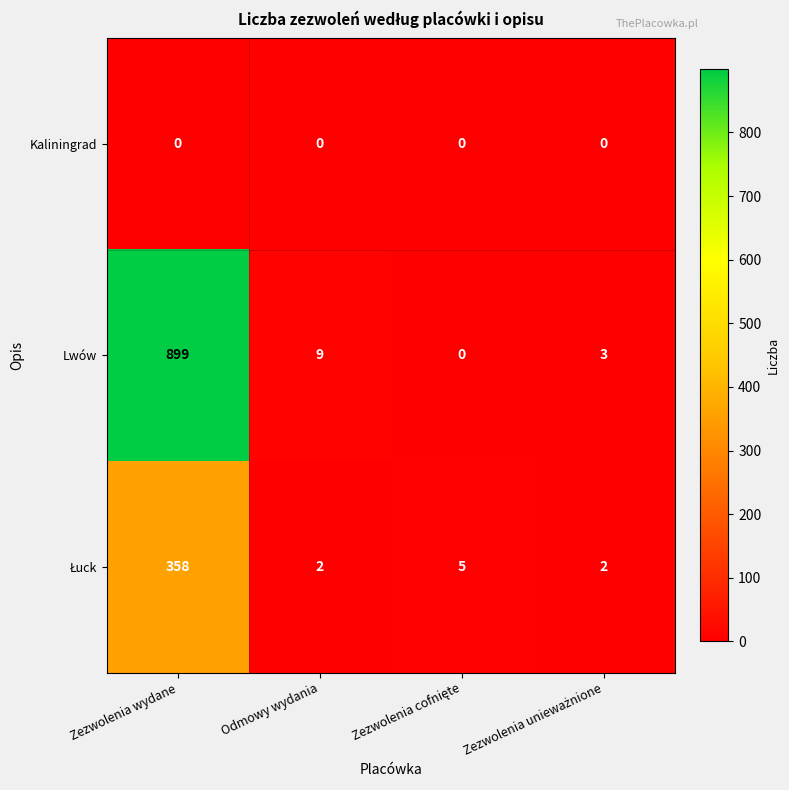

How many categories are shown in the chart?

4